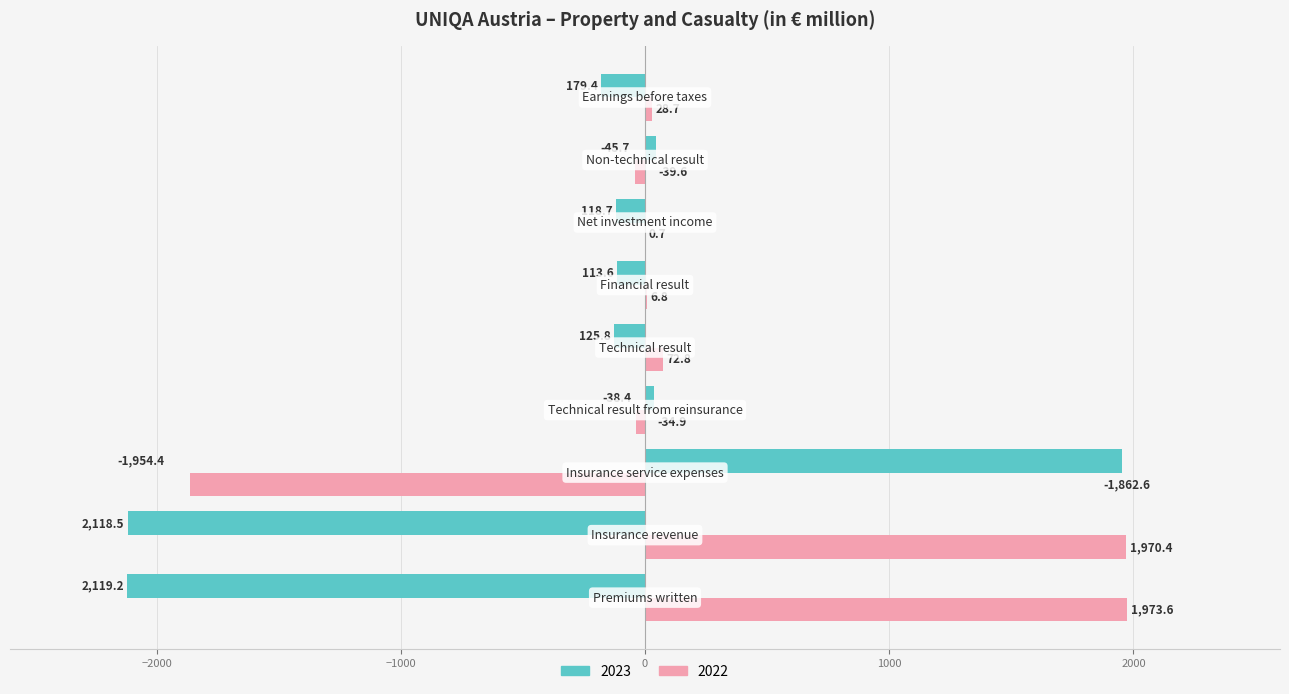

What is the sum of all 2022 values?

2115.9